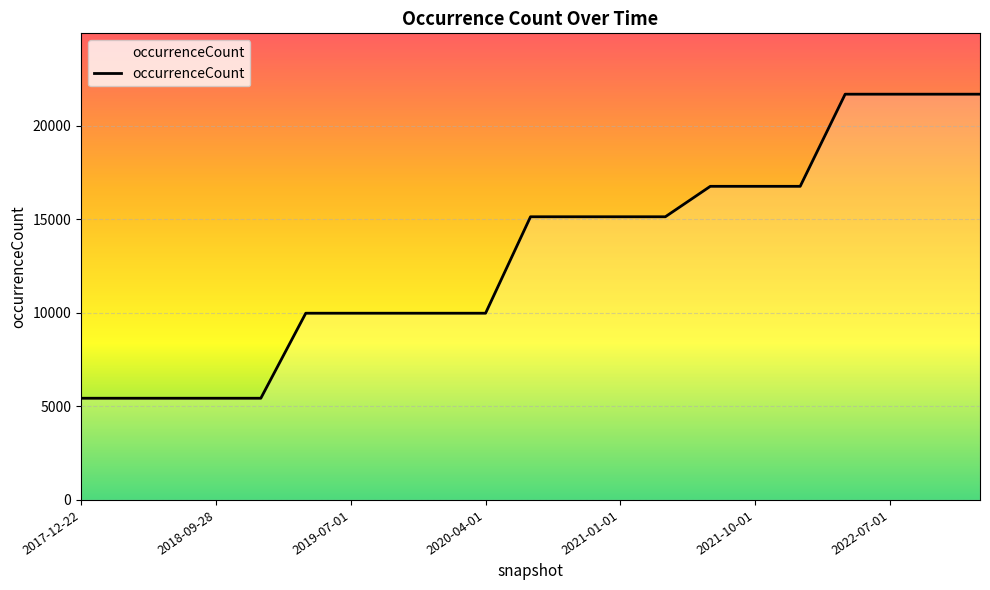

What is the maximum value shown in the chart?

21698